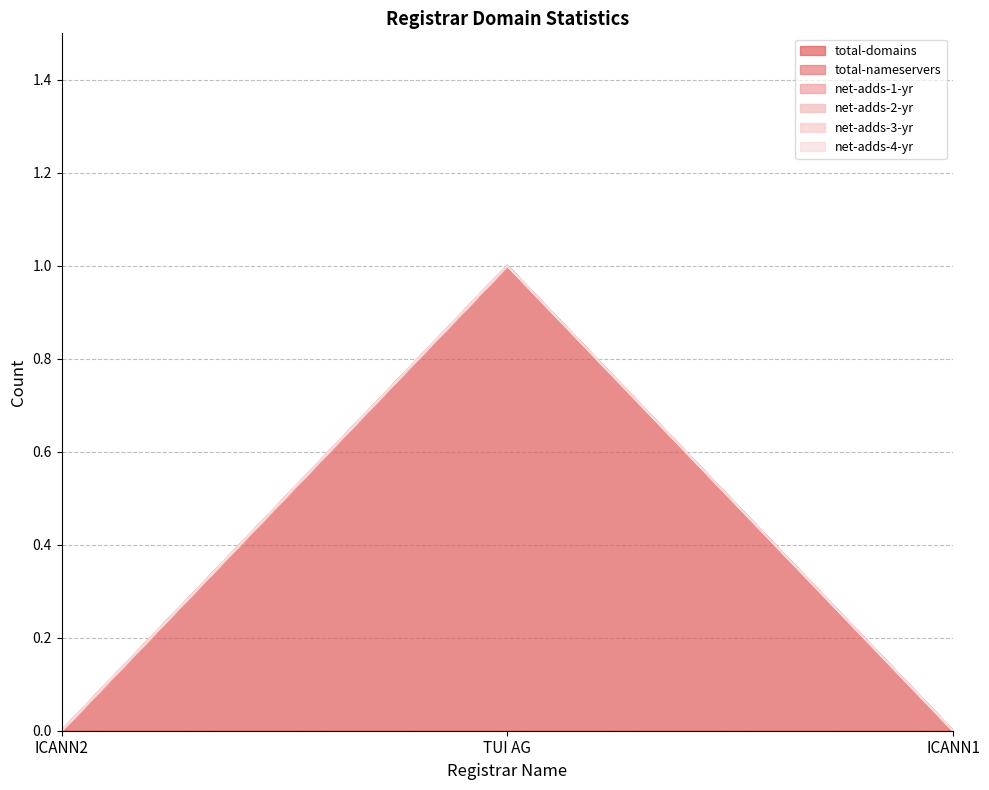

Reading right to left, transcribe all the data shown in this chart.

total-domains: ICANN1=0	TUI AG=1	ICANN2=0
total-nameservers: ICANN1=0	TUI AG=0	ICANN2=0
net-adds-1-yr: ICANN1=0	TUI AG=0	ICANN2=0
net-adds-2-yr: ICANN1=0	TUI AG=0	ICANN2=0
net-adds-3-yr: ICANN1=0	TUI AG=0	ICANN2=0
net-adds-4-yr: ICANN1=0	TUI AG=0	ICANN2=0